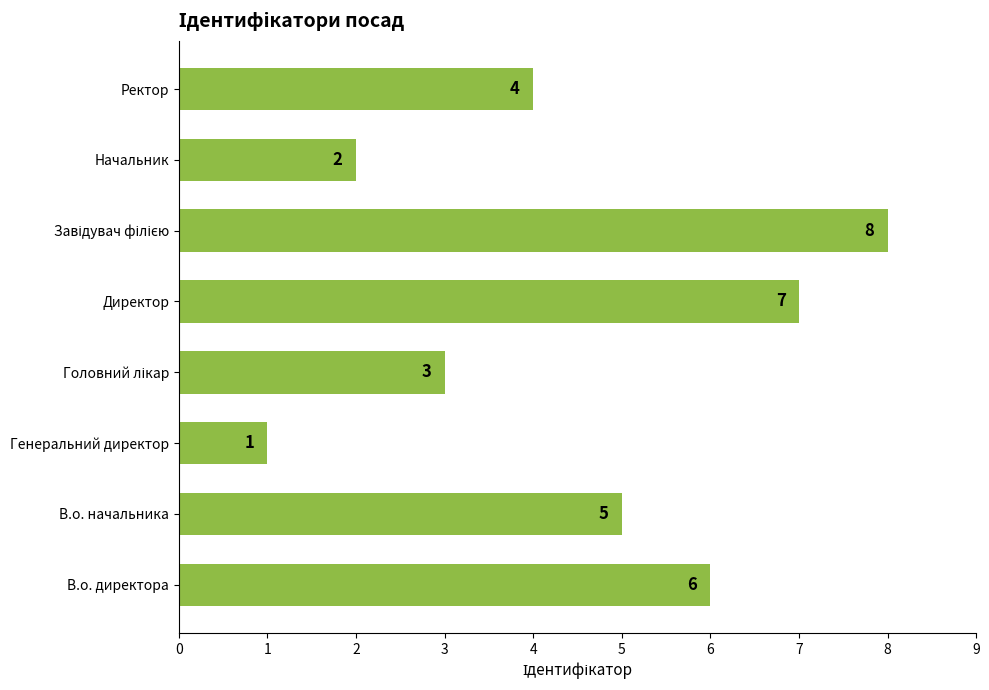

What is the difference between the second highest and minimum values?

6